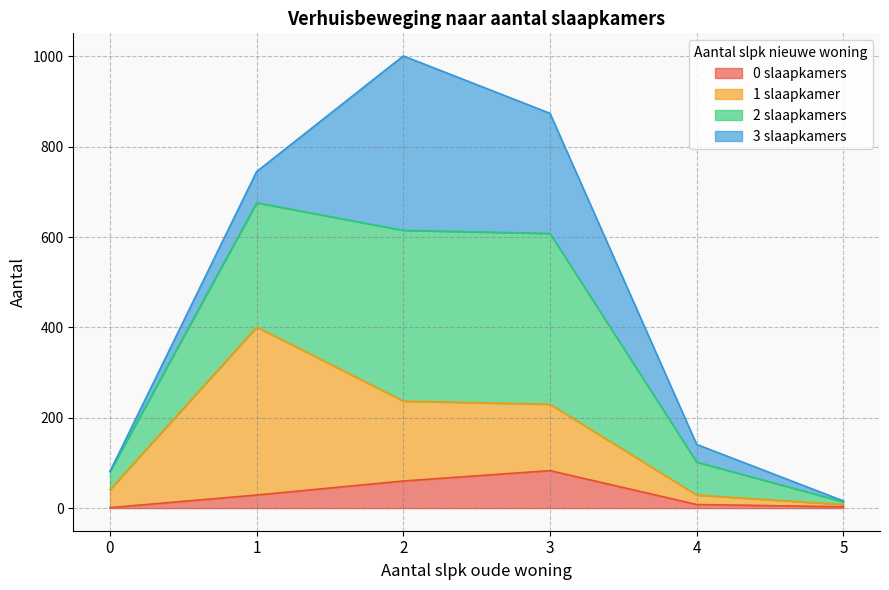

Which series has the largest range (max minus min)?

2 slaapkamers